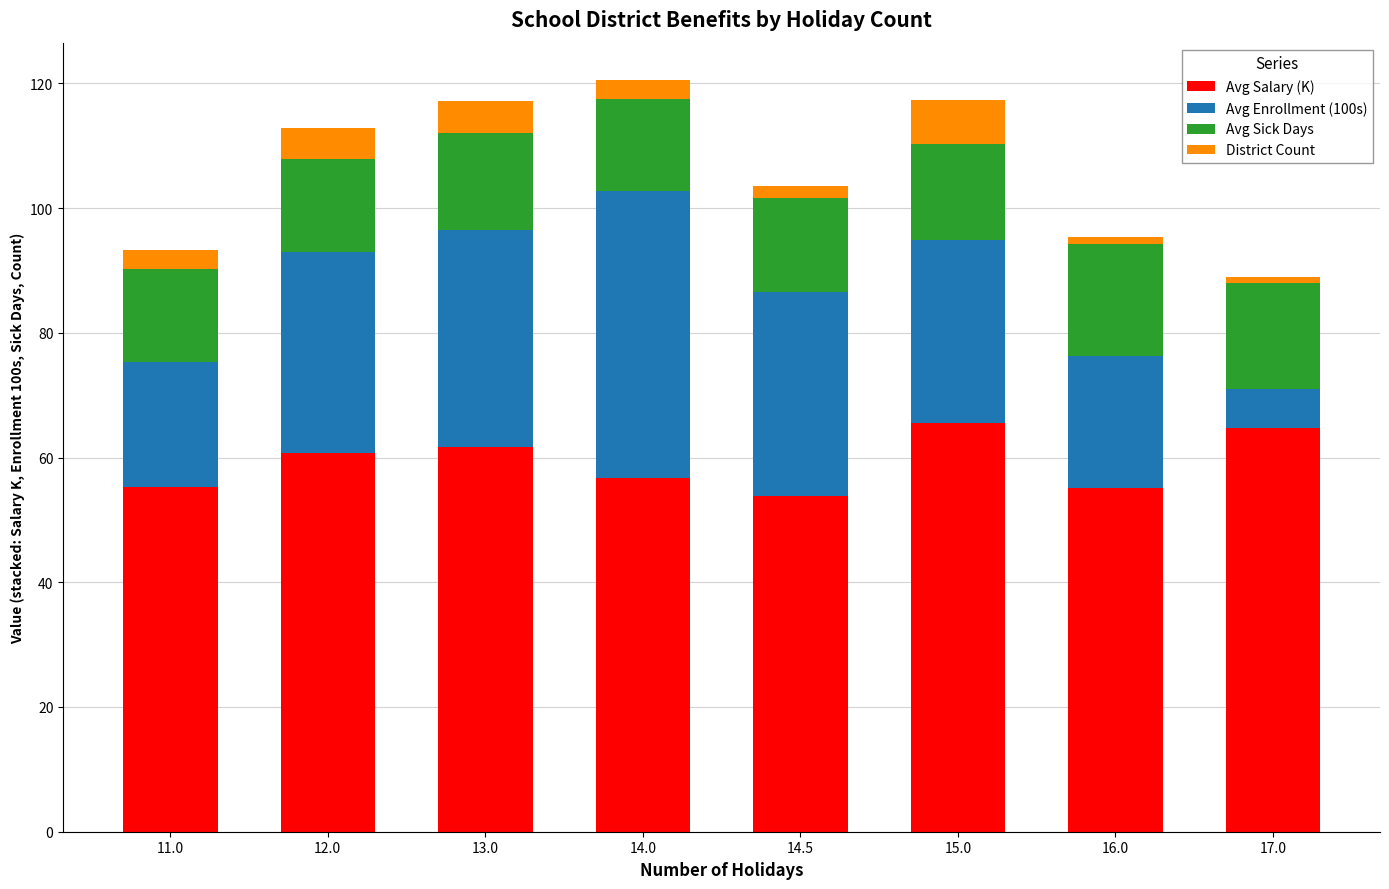

What is the highest value of the Avg Salary (K) series?

65.6